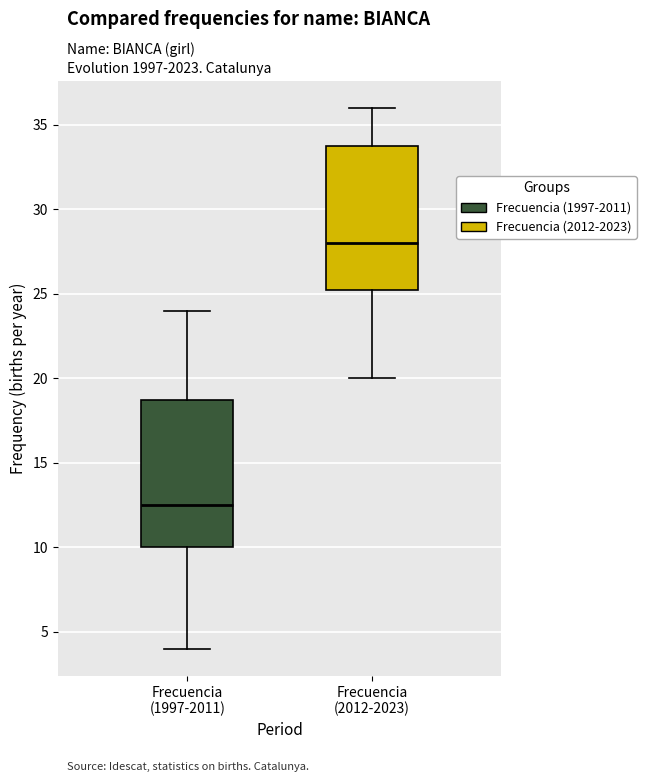

Reading left to right, read every box against the y-axis: the position of its median line, the range the box covers, and the ends of its whiskers. The values are not printed on the chart, so give them approximately, as read against the axis.

Frecuencia (1997-2011): median 12.5, box 10.0 to 19.0, whiskers 4.0 to 24.0
Frecuencia (2012-2023): median 28.0, box 25.5 to 34.0, whiskers 20.0 to 36.0